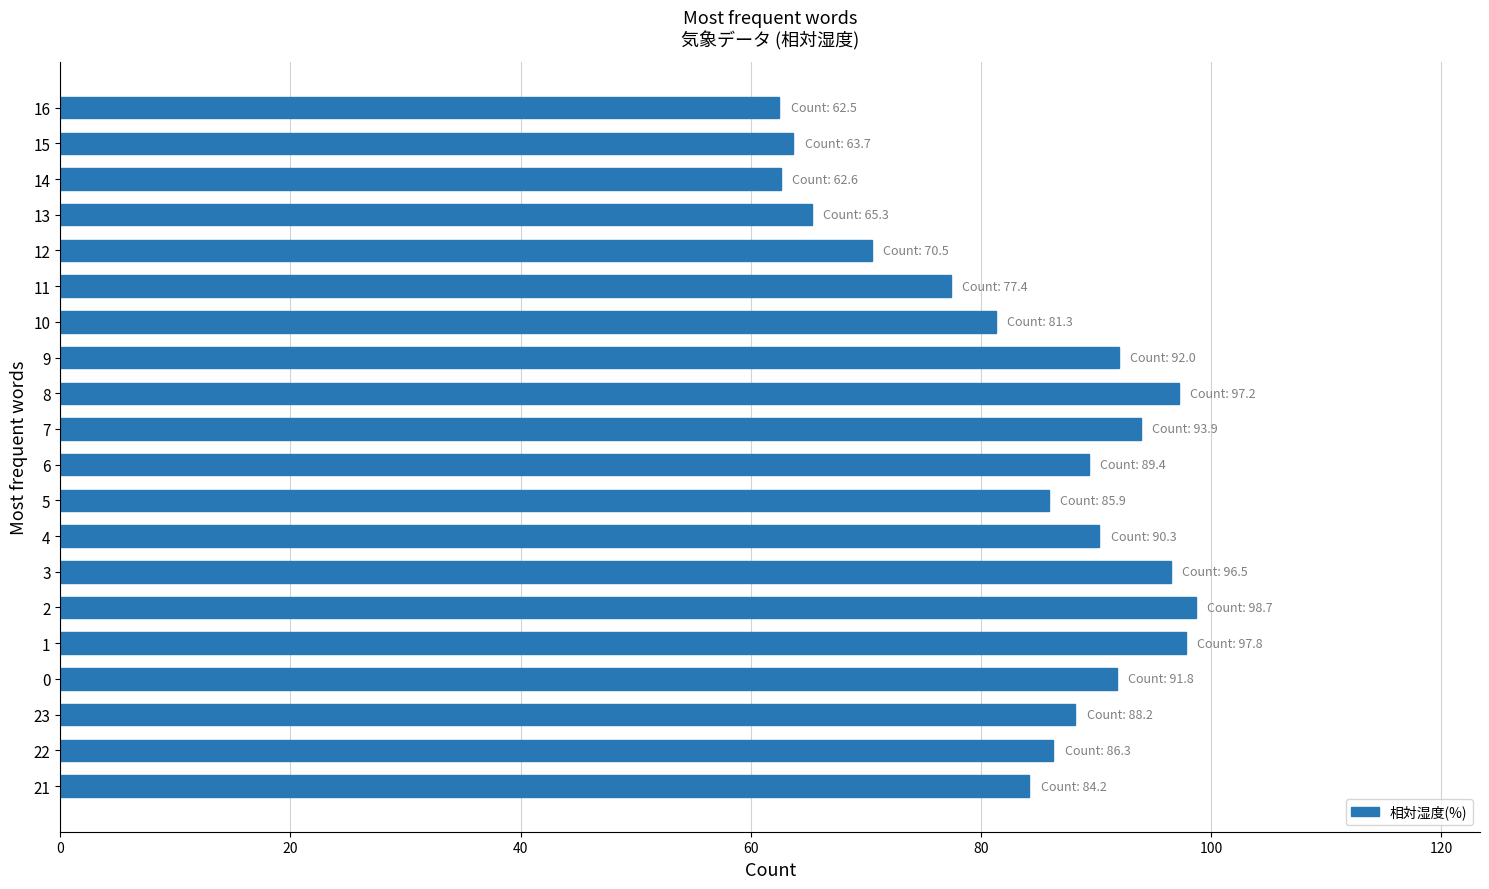

Is it true that the value at 6 is 127.8?

False